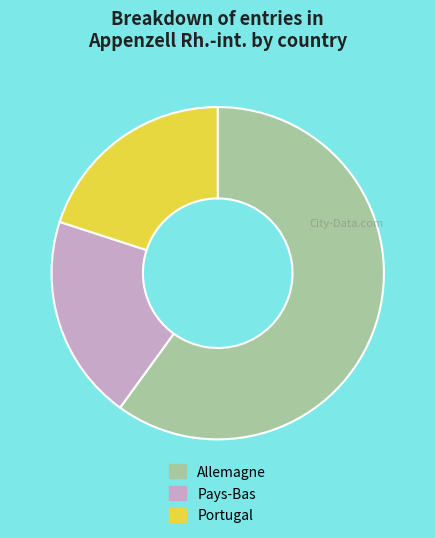

How many segments does this pie chart have?

3